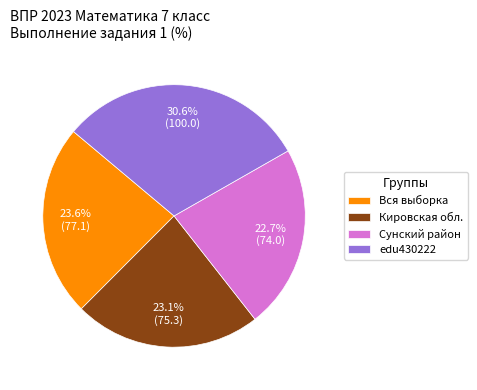

Combined, do Сунский район and Кировская обл. account for over 50%?

No